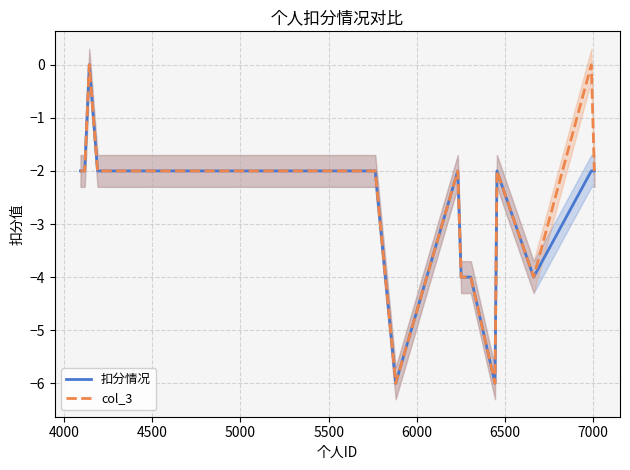

What is the smallest value displayed?

-6